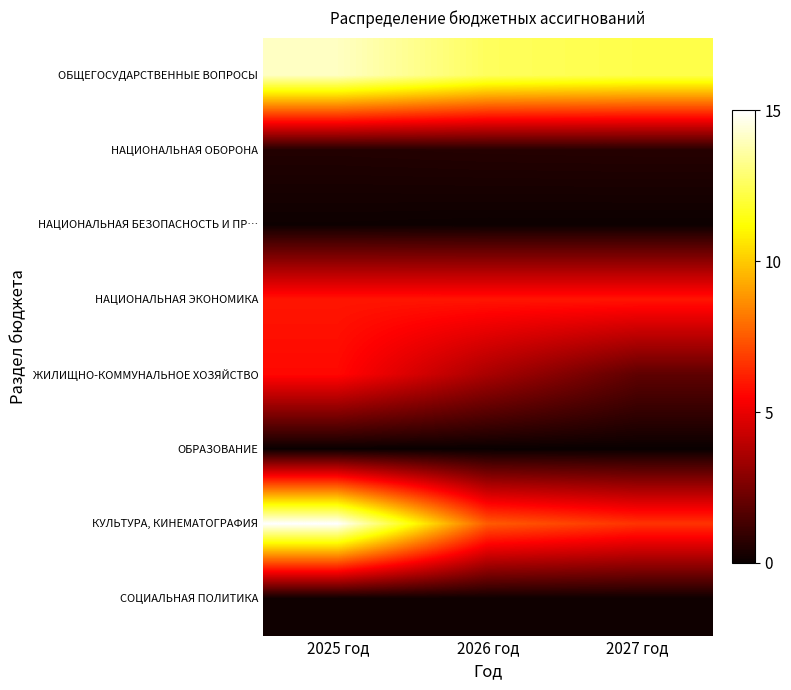

How many data points does each series have?

3